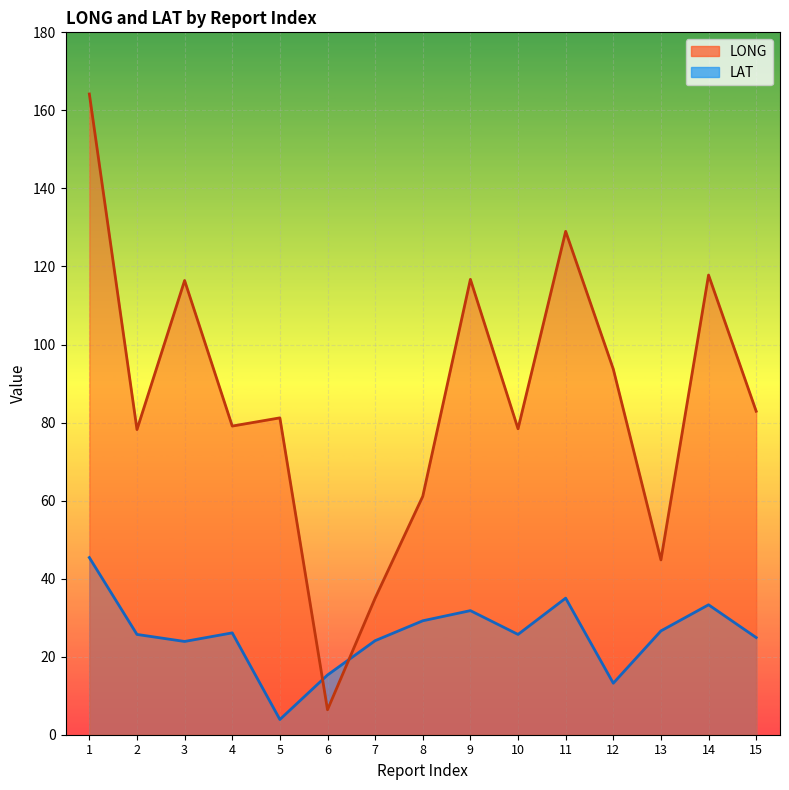

Which series has the largest range (max minus min)?

LONG